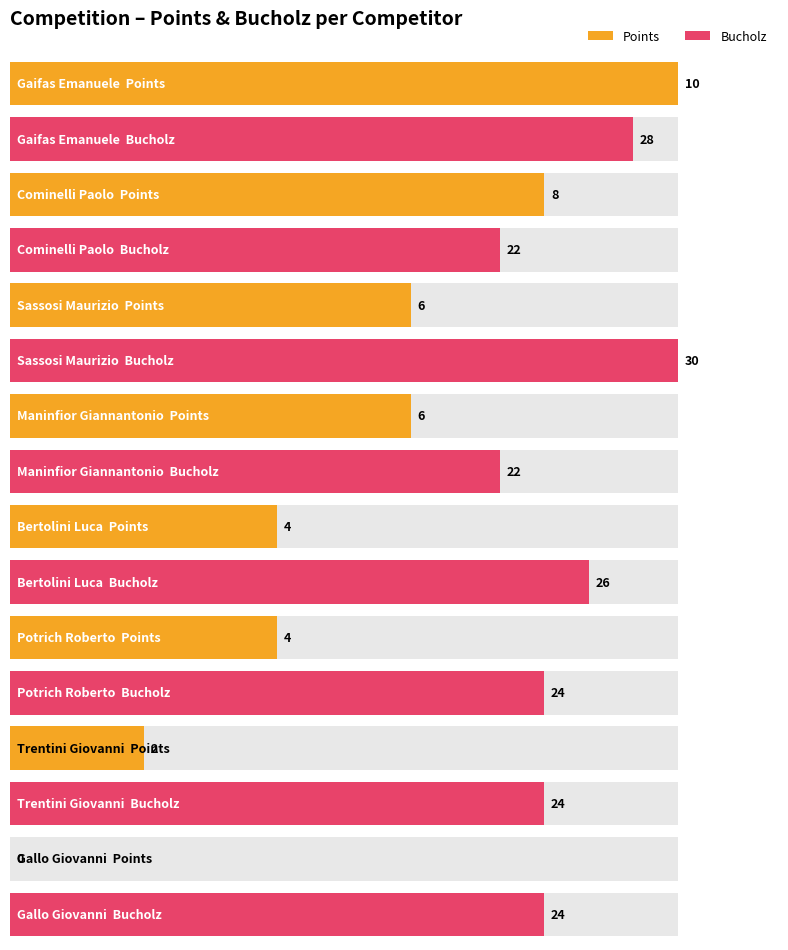

What are all the series names shown in the legend?

Points, Bucholz